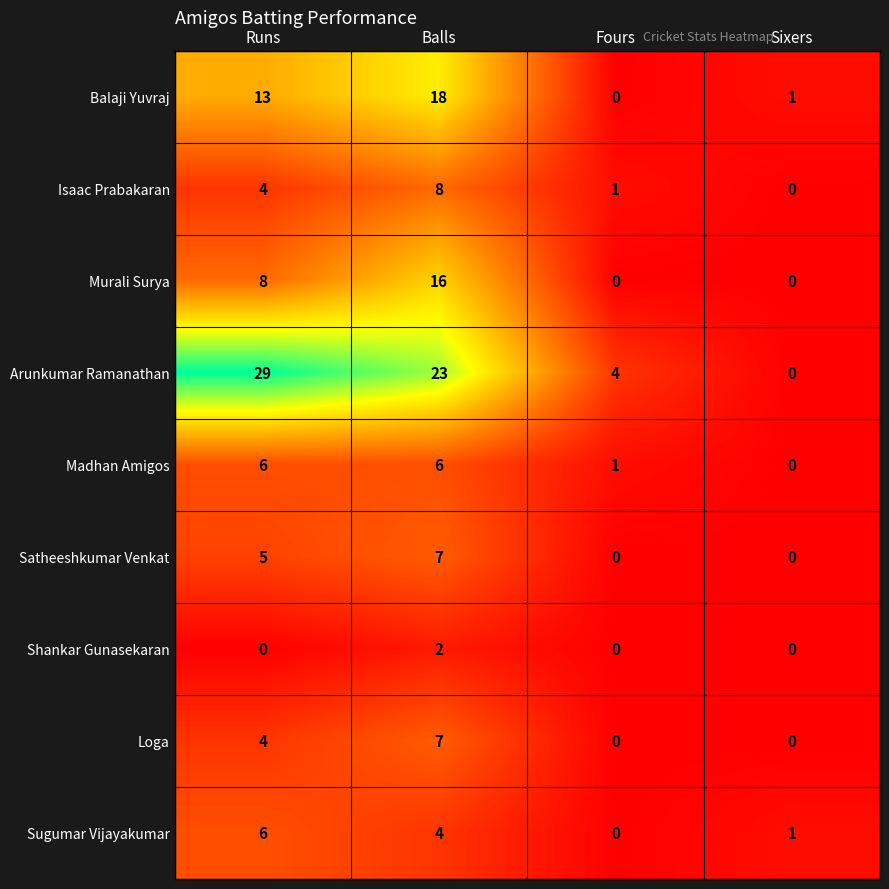

Which series has the widest spread of values?

Arunkumar Ramanathan